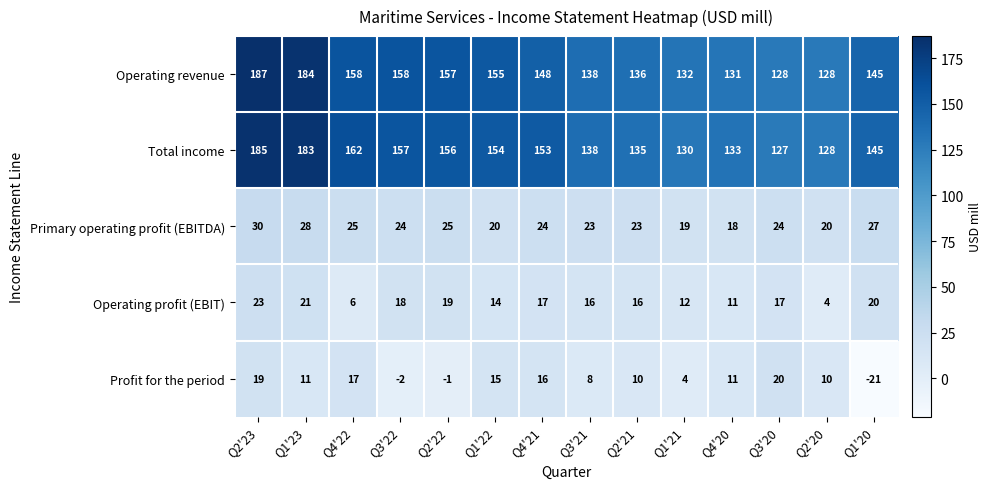

The value of Operating revenue at Q4'21 is 148. True or false?

True